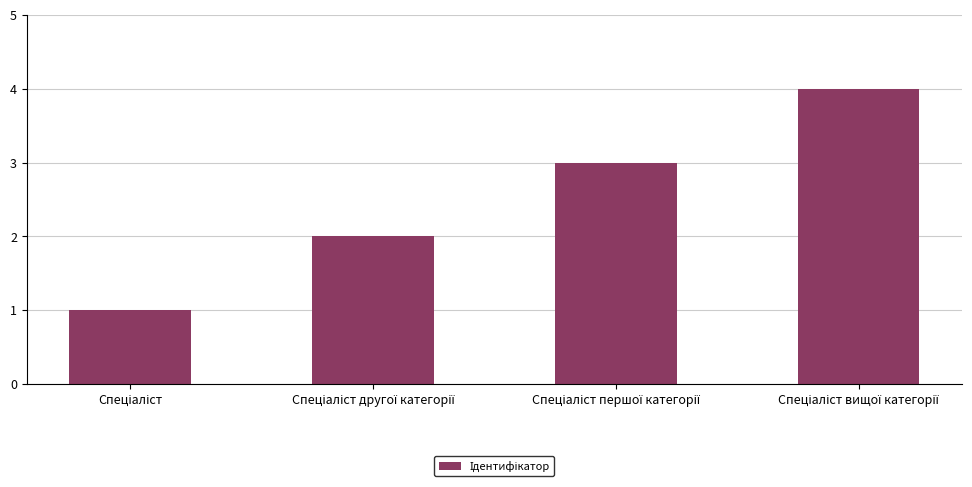

What is the difference between the maximum and minimum values?

3